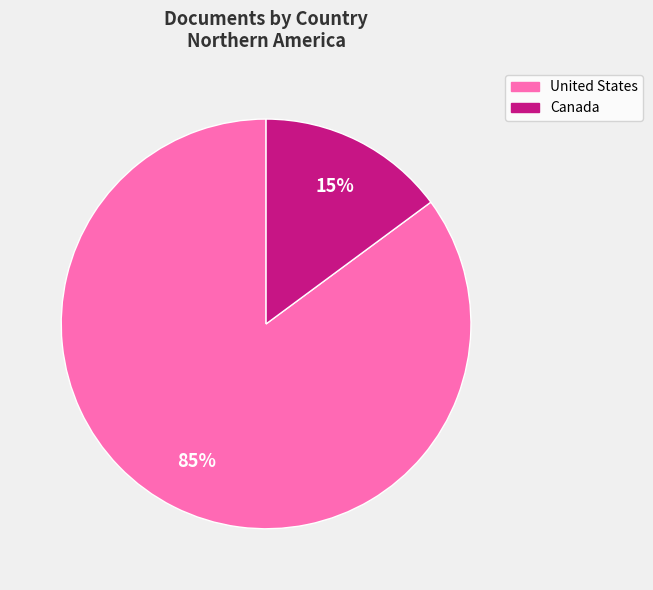

Which category has the biggest portion of the pie?

United States